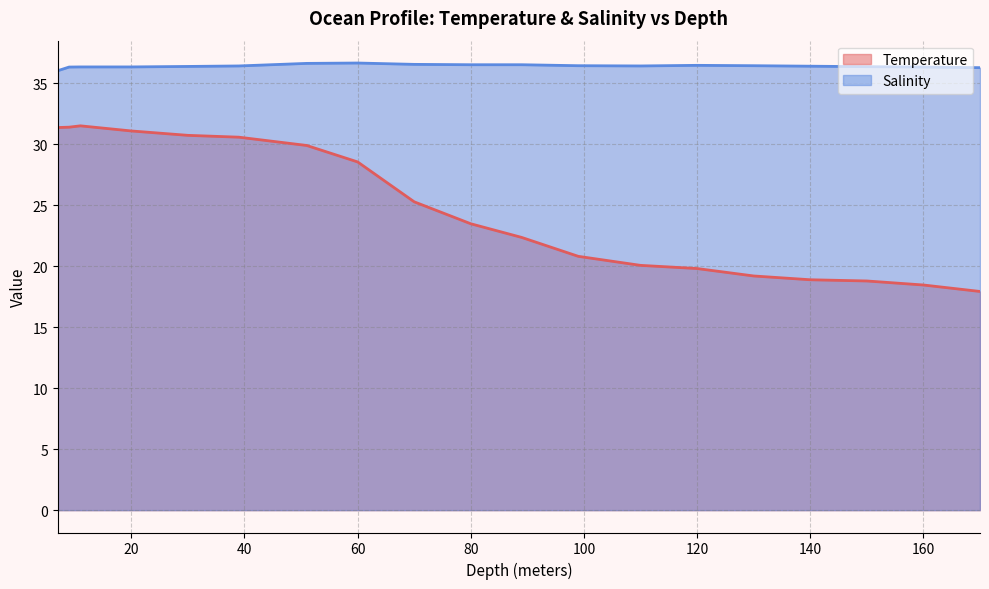

Rank the series by their average value, from lowest to highest.

Temperature, Salinity